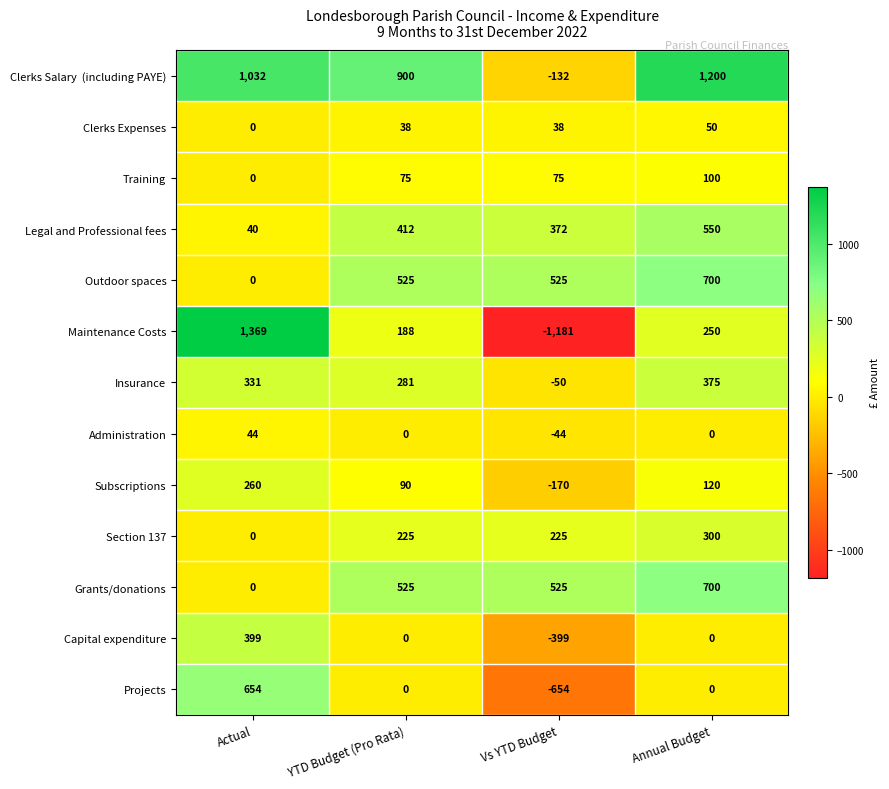

At which category is the sum across all series the highest?

Annual Budget